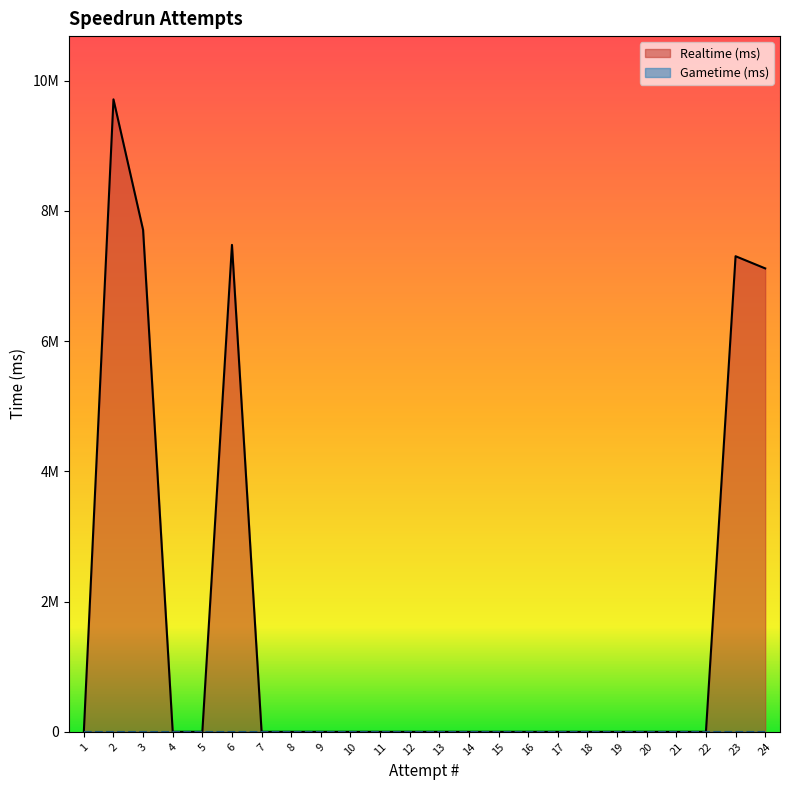

Reading left to right, extract all data points from this chart.

1=0	2=9713228	3=7708328	4=0	5=0	6=7478299	7=0	8=0	9=0	10=0	11=0	12=0	13=0	14=0	15=0	16=0	17=0	18=0	19=0	20=0	21=0	22=0	23=7304127	24=7117198